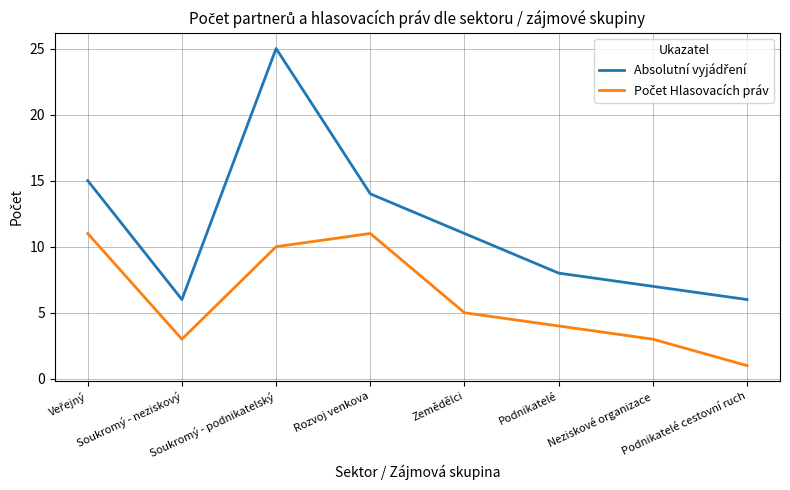

Is this an area chart (filled region under the line)?

No